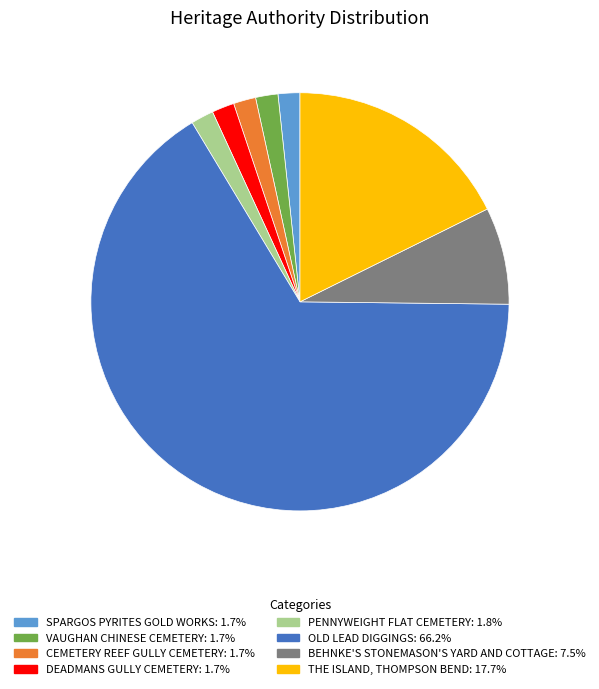

Which slice is the largest?

OLD LEAD DIGGINGS